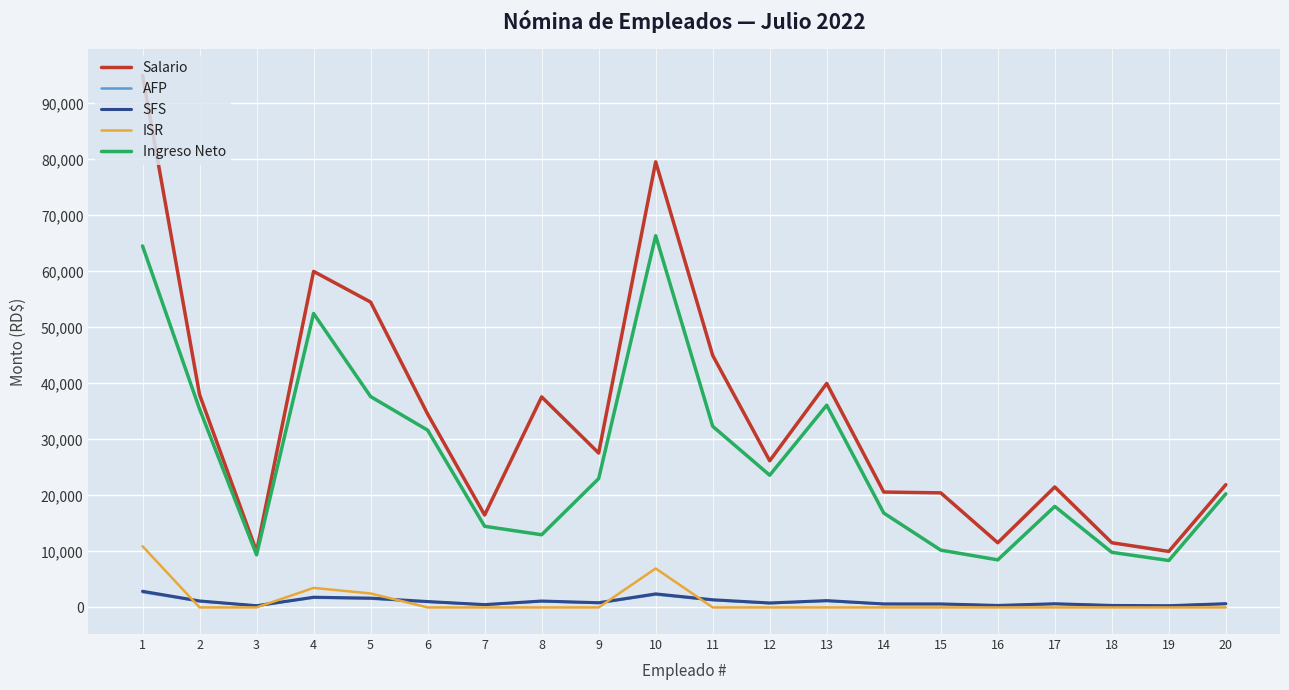

True or false: Ingreso Neto and AFP intersect in this chart.

False